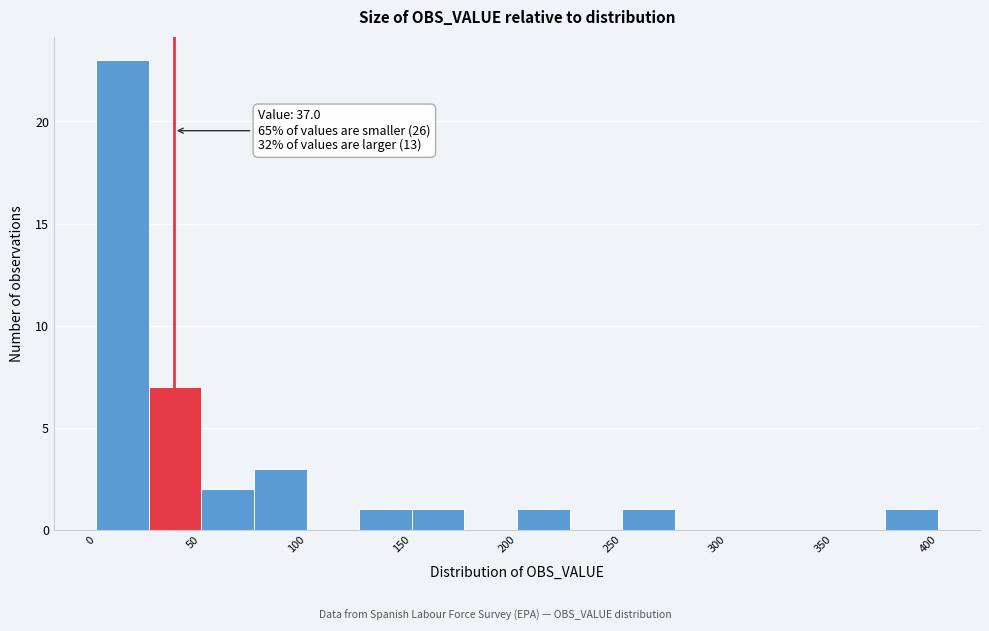

Over which range of the x-axis is the bar tallest?

0 to 25